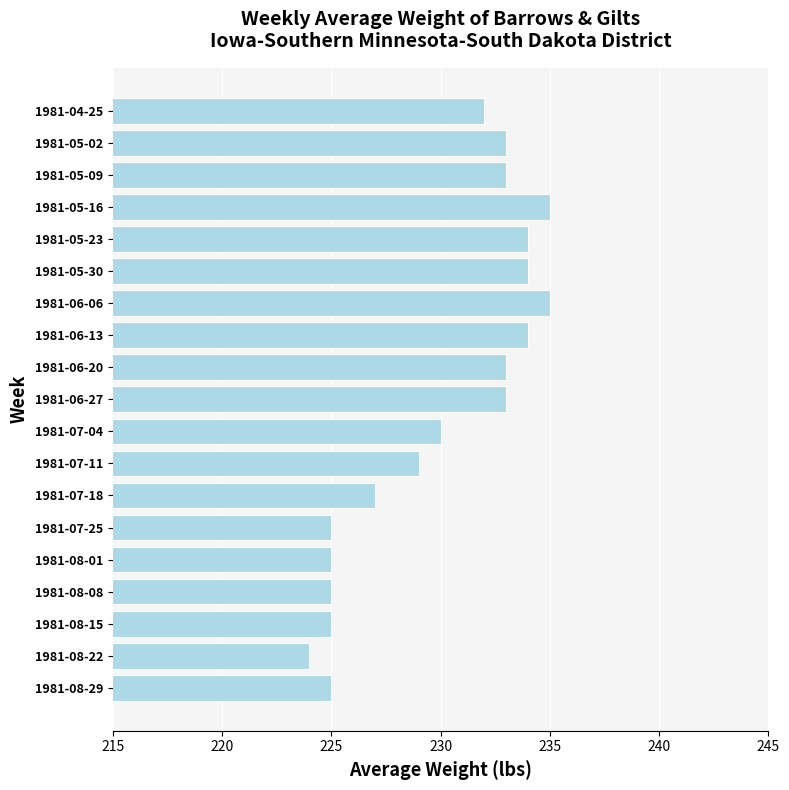

Is it true that the value at 1981-06-06 is 374?

False